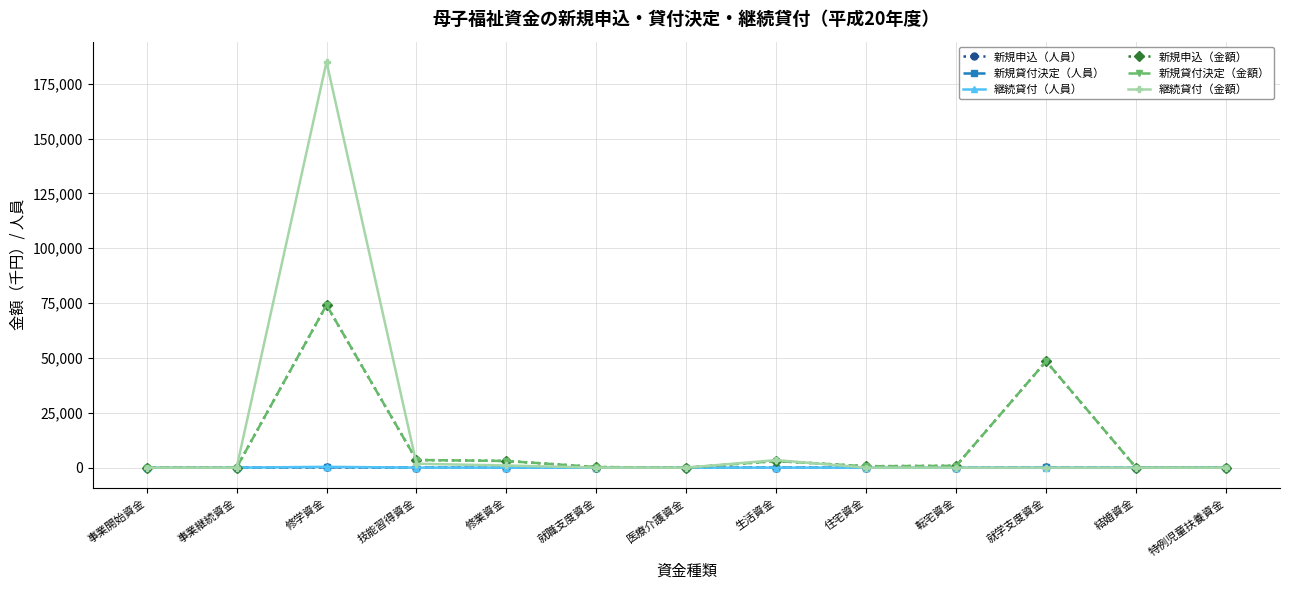

What position from the left is 結婚資金?

12